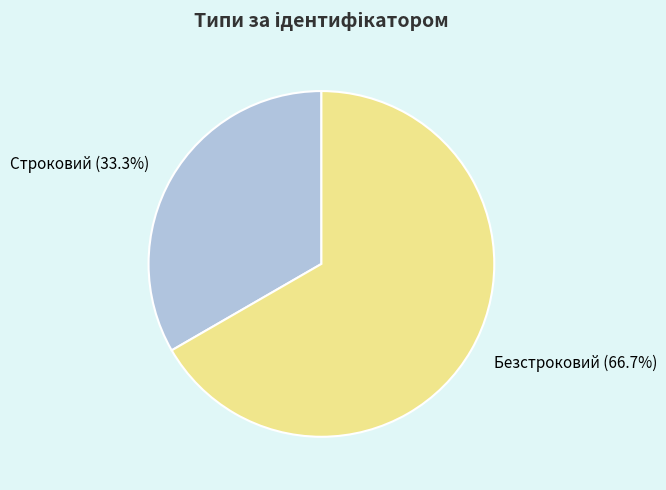

Which category has the biggest portion of the pie?

Безстроковий